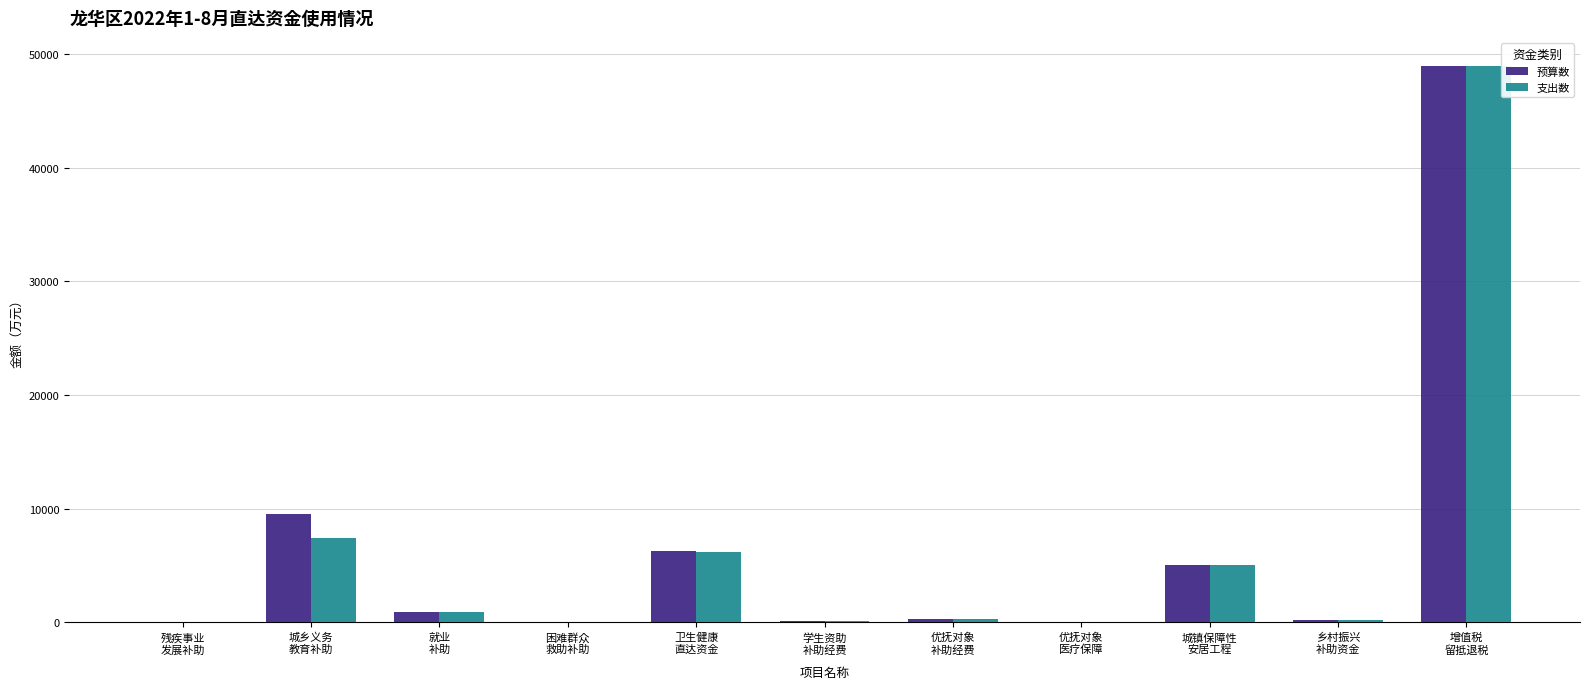

What is the maximum value for 支出数?

48993.0